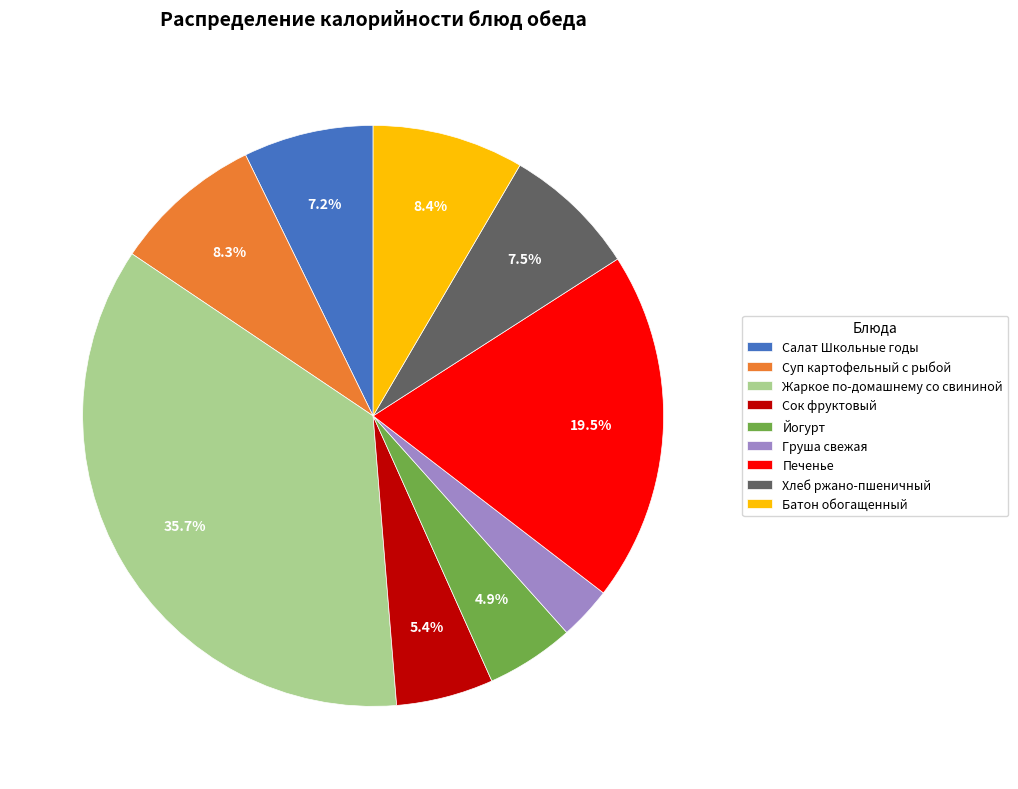

What is the ratio of the value at Хлеб ржано-пшеничный to the value at Сок фруктовый?

1.4